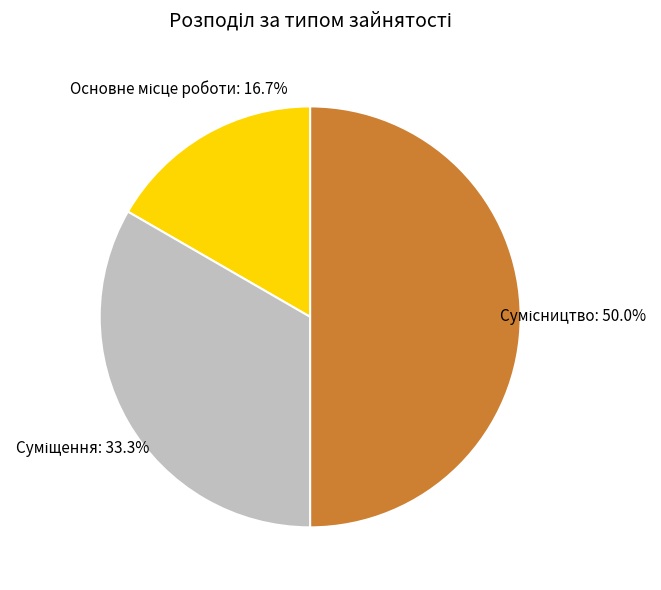

The Суміщення slice represents 24% of the pie. True or false?

False